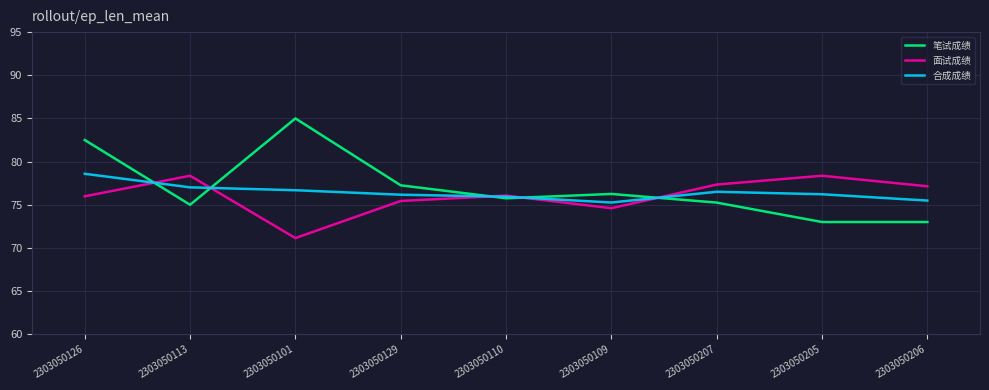

What is the difference between the maximum and minimum values in the 合成成绩 series?

3.3